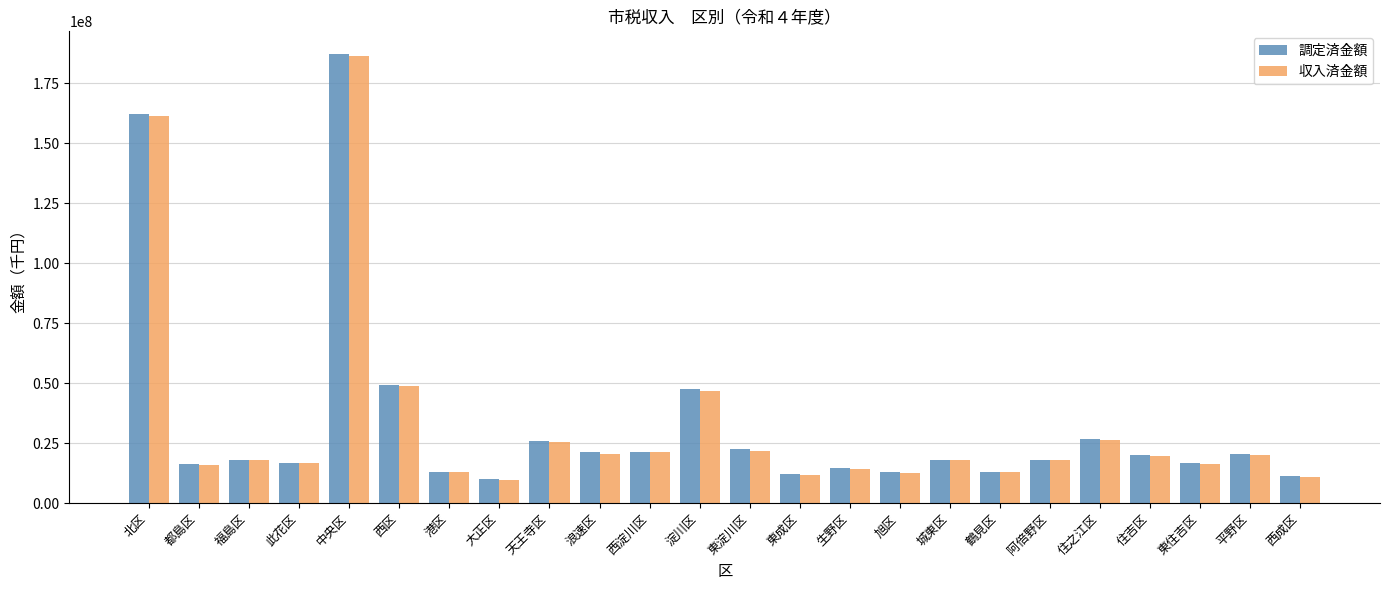

Where is 調定済金額 nearest to the value 98561972?

西区